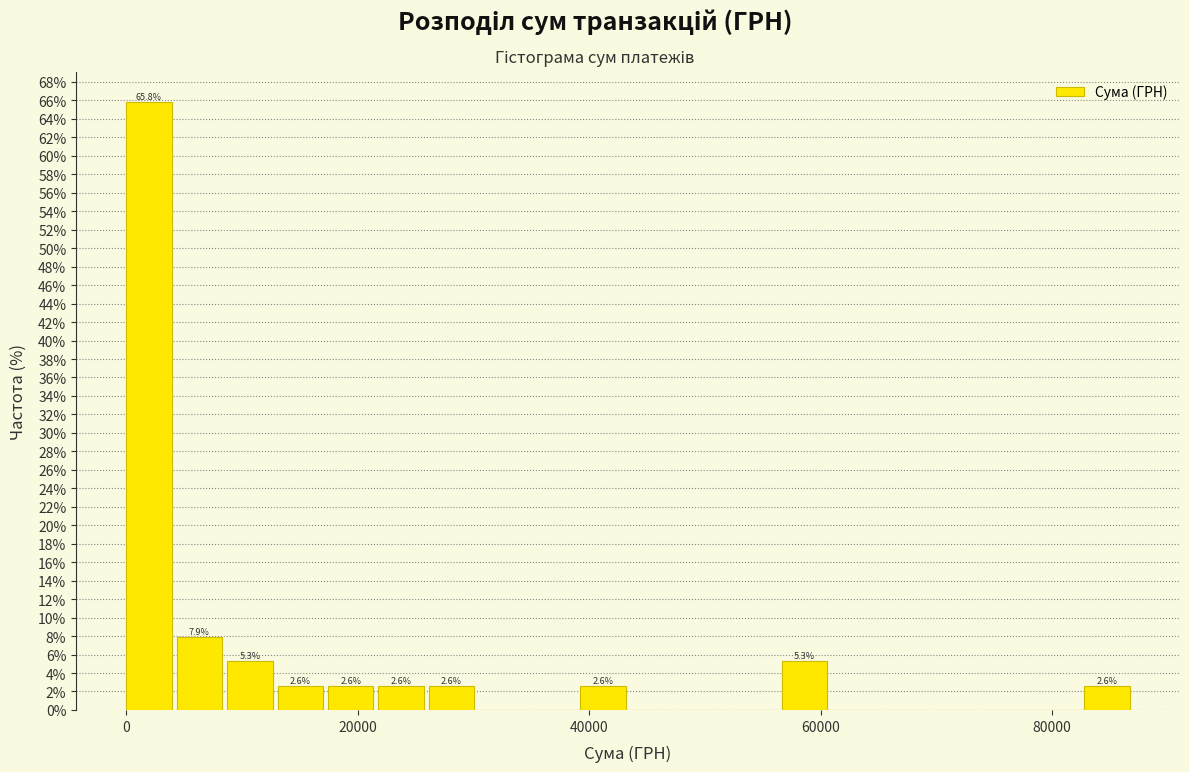

Around what value on the x-axis is the tallest bar? Give the approximate position of its centre, as read against the axis.

2000